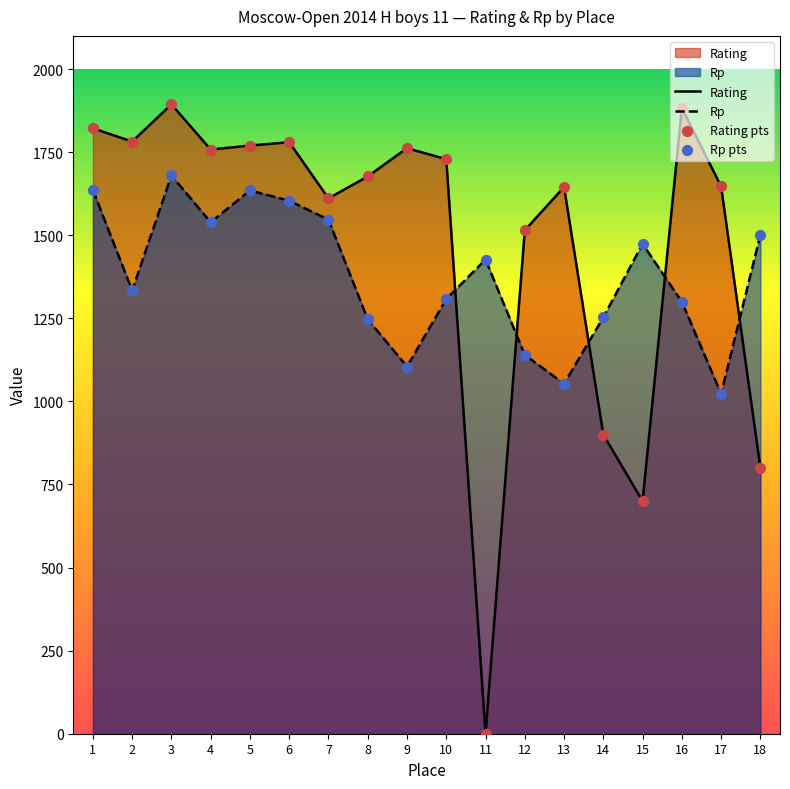

Which series reaches the maximum Y coordinate?

Rating